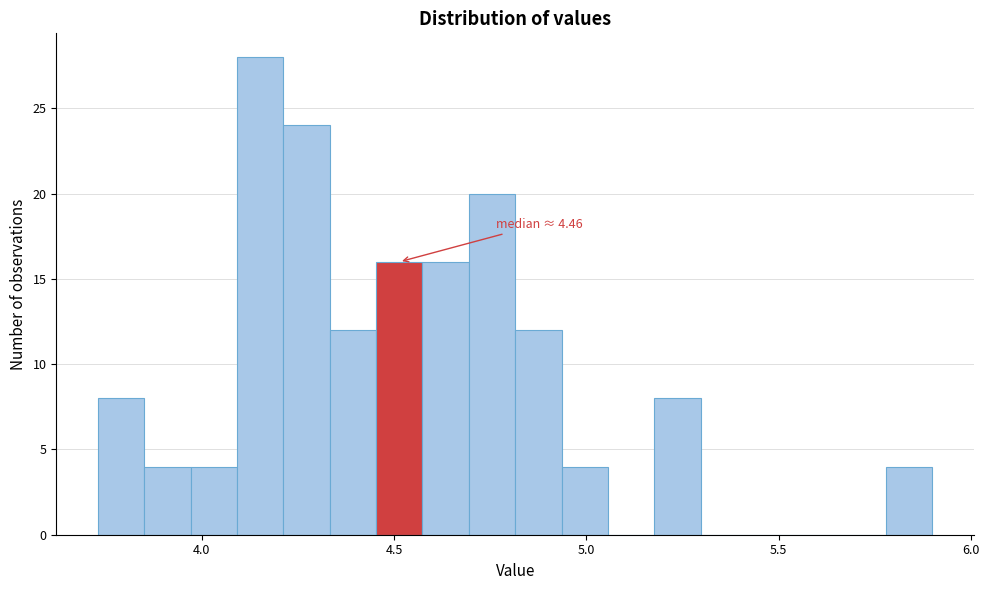

Around what value on the x-axis is the tallest bar? Give the approximate position of its centre, as read against the axis.

4.15